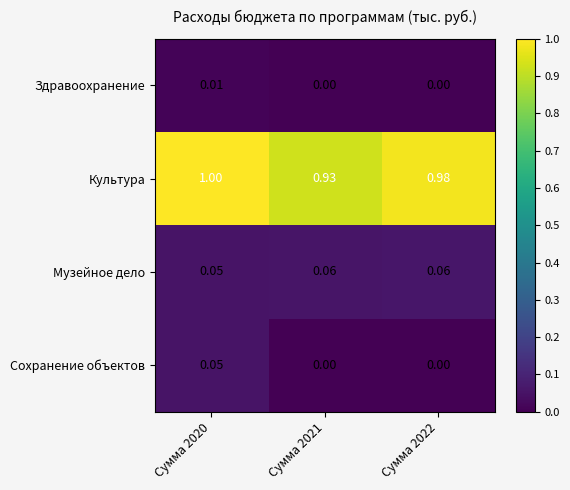

Which series has the largest total across all categories?

Культура